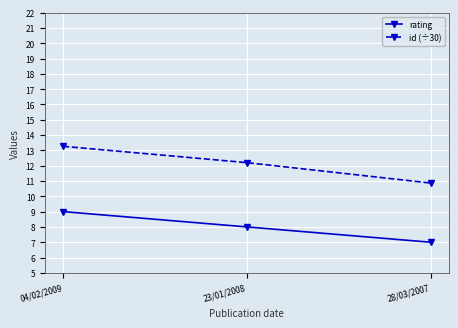

What is the difference between the maximum and minimum values in the rating series?

2.0